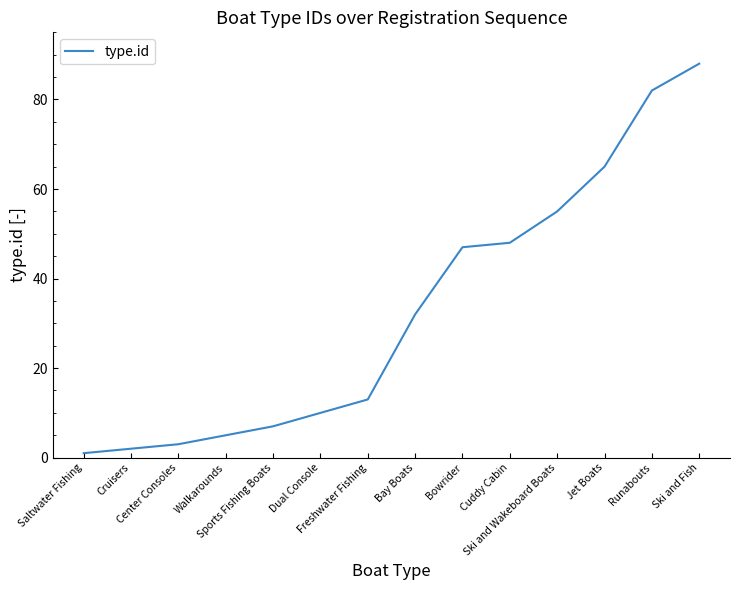

What is the difference between the maximum and minimum values?

87